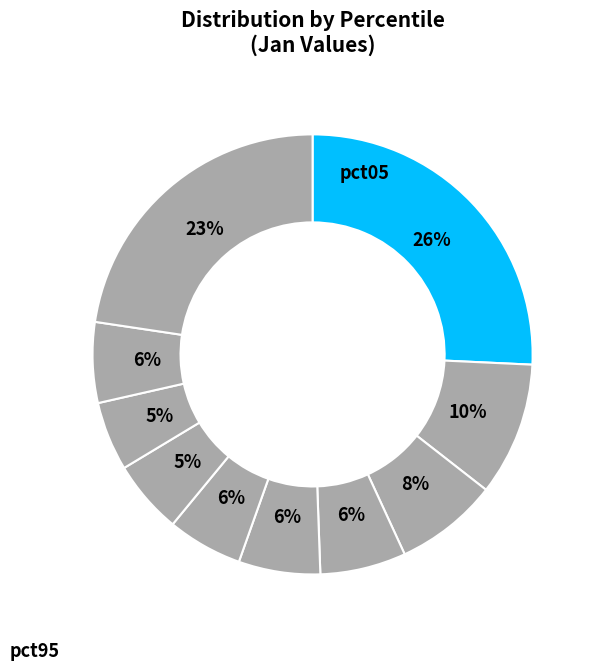

Which slice is the largest?

pct05